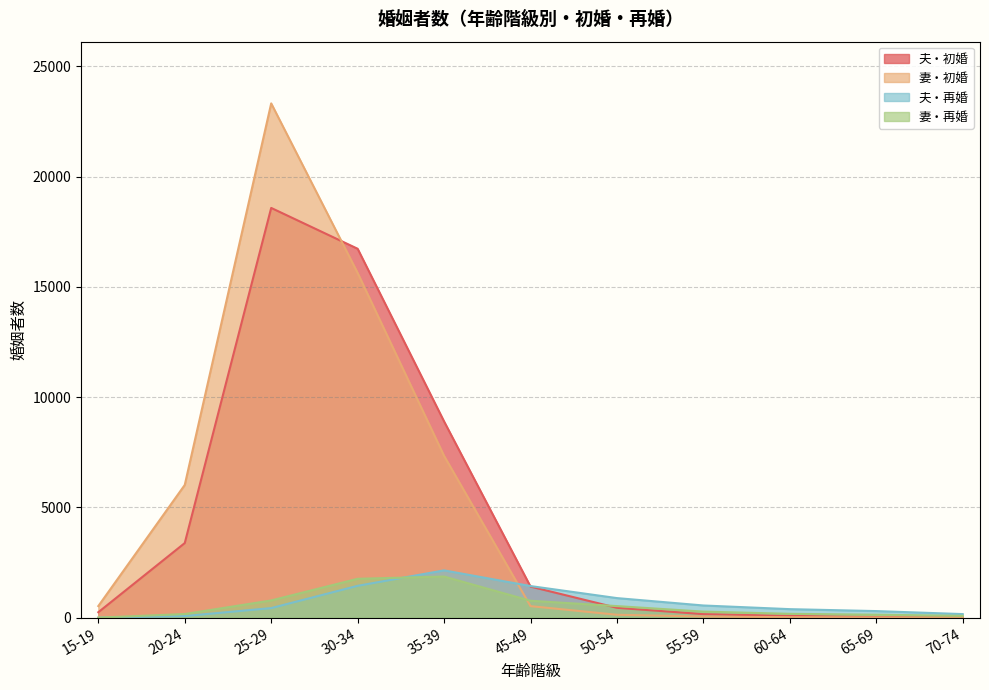

Between which two adjacent categories do 夫・再婚 and 妻・初婚 first intersect?

35-39 and 45-49